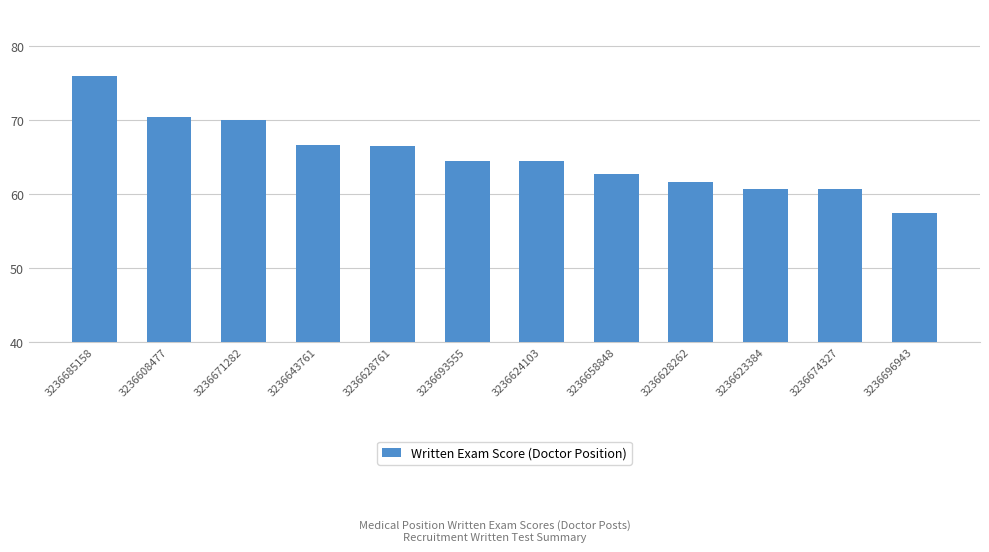

At which label does the data first exceed 64?

3236685158